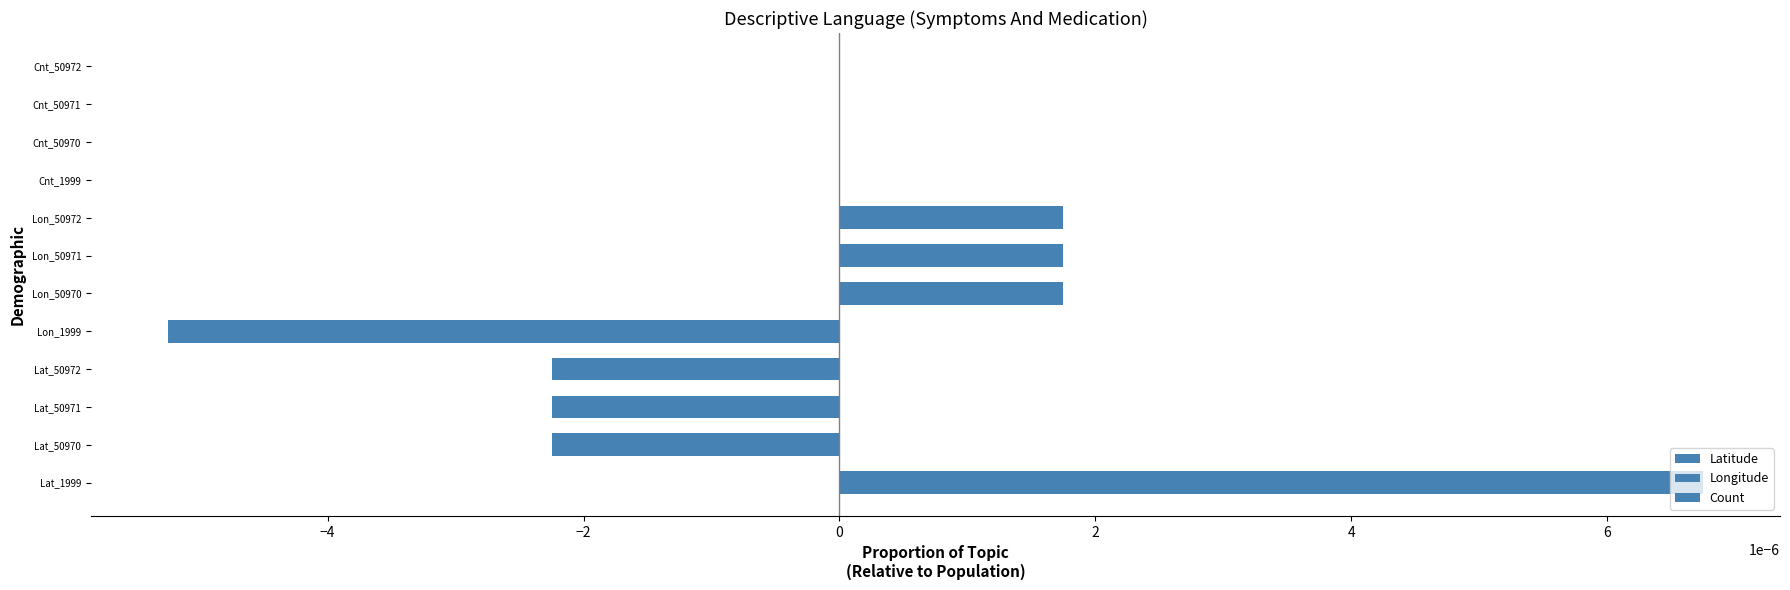

The value of Latitude at Lat_50970 is -0.0. True or false?

False